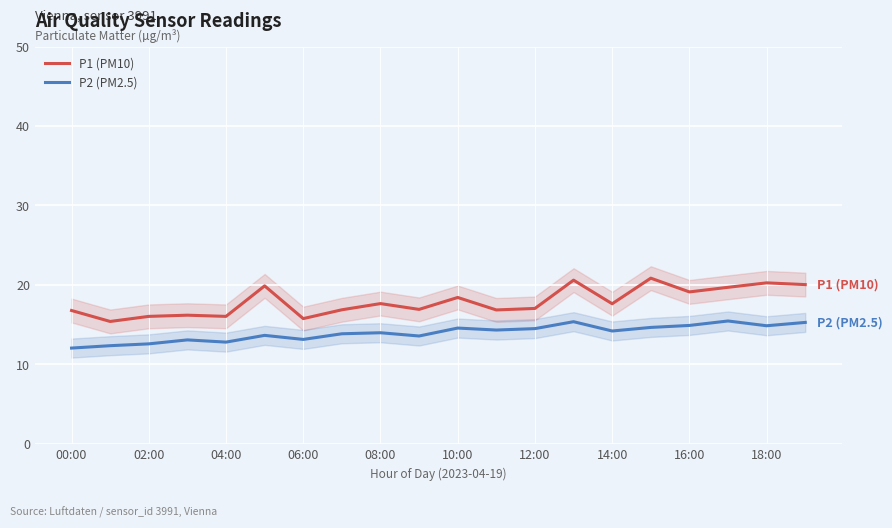

What is the difference between the P2 (PM2.5) values at 18:00 and 04:00?

2.1